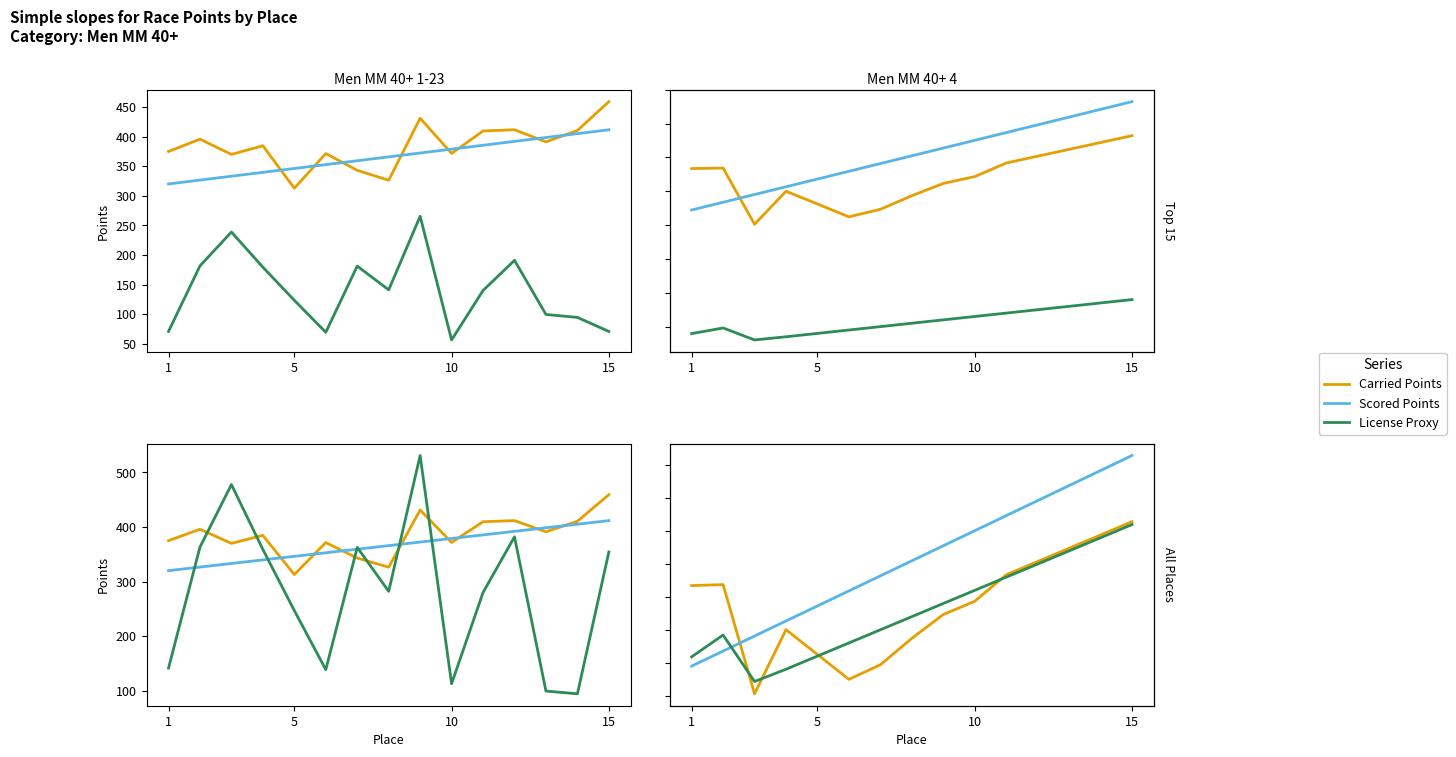

Is the value of Carried Points at 15 greater than the value of License Proxy at 10?

Yes